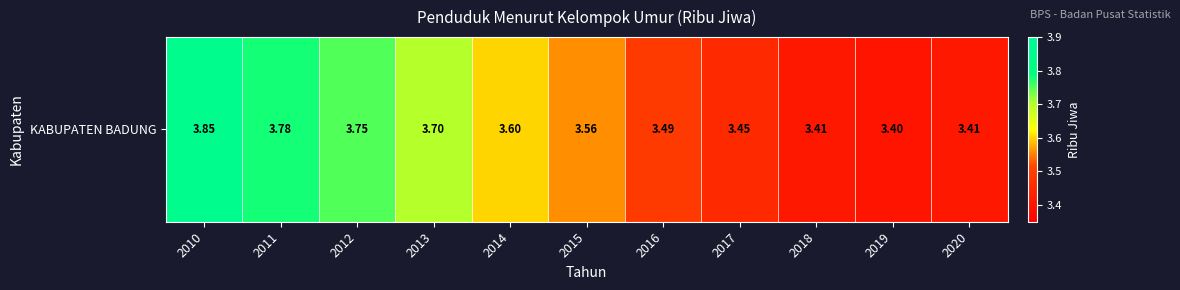

How many values are between 3 and 4?

11